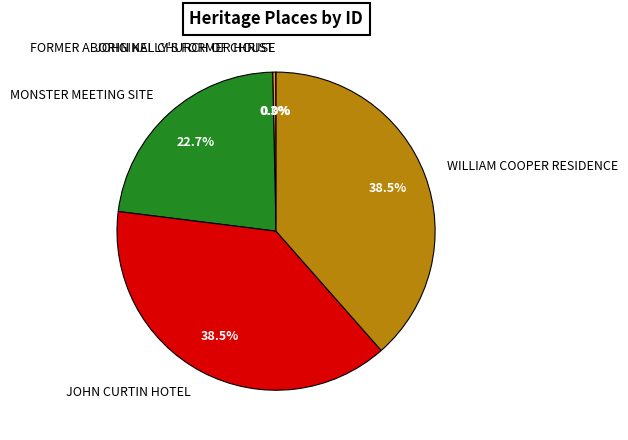

Does JOHN CURTIN HOTEL represent more than half of the total?

No